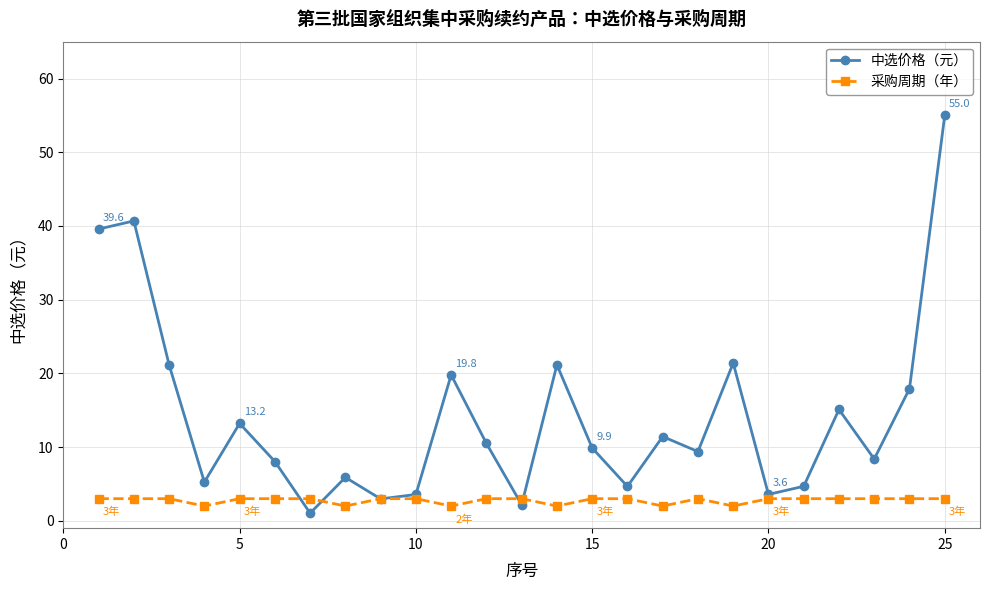

How many lines are shown in the chart?

2